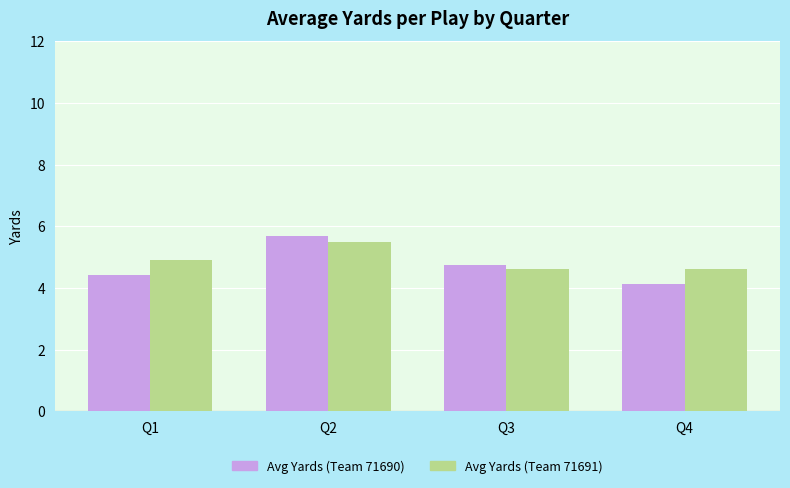

What is the spread (max minus min) of values at Q2?

0.2